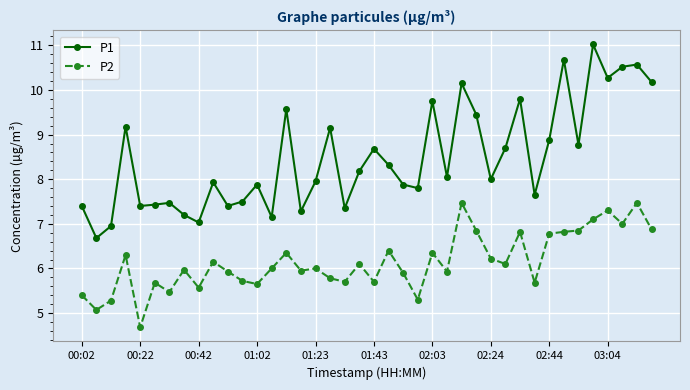

List the series in order of their peak value, lowest first.

P2, P1